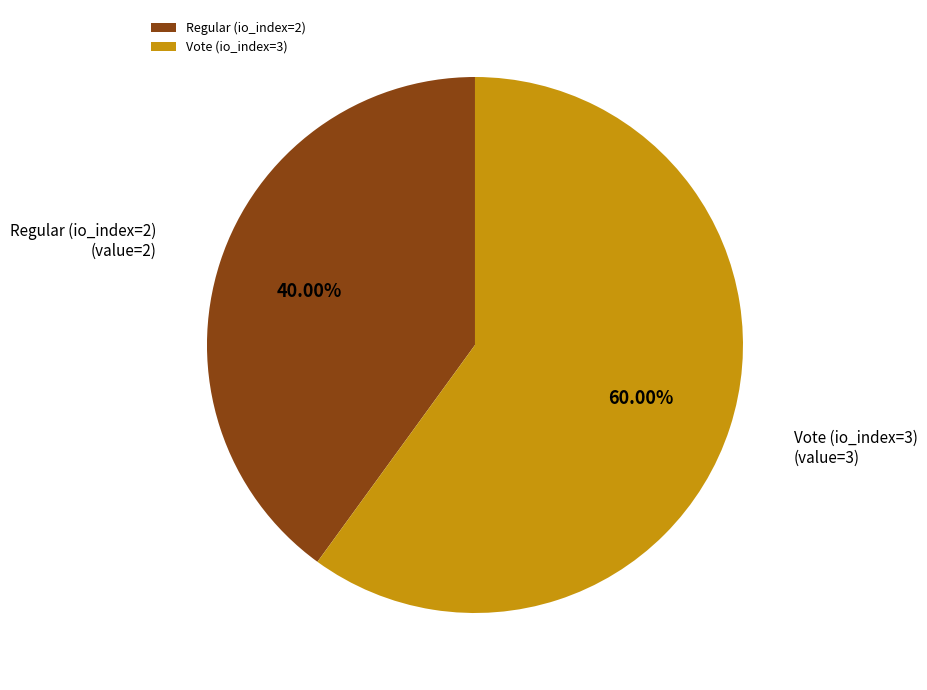

Rank the categories by value from highest to lowest.

Vote (io_index=3), Regular (io_index=2)